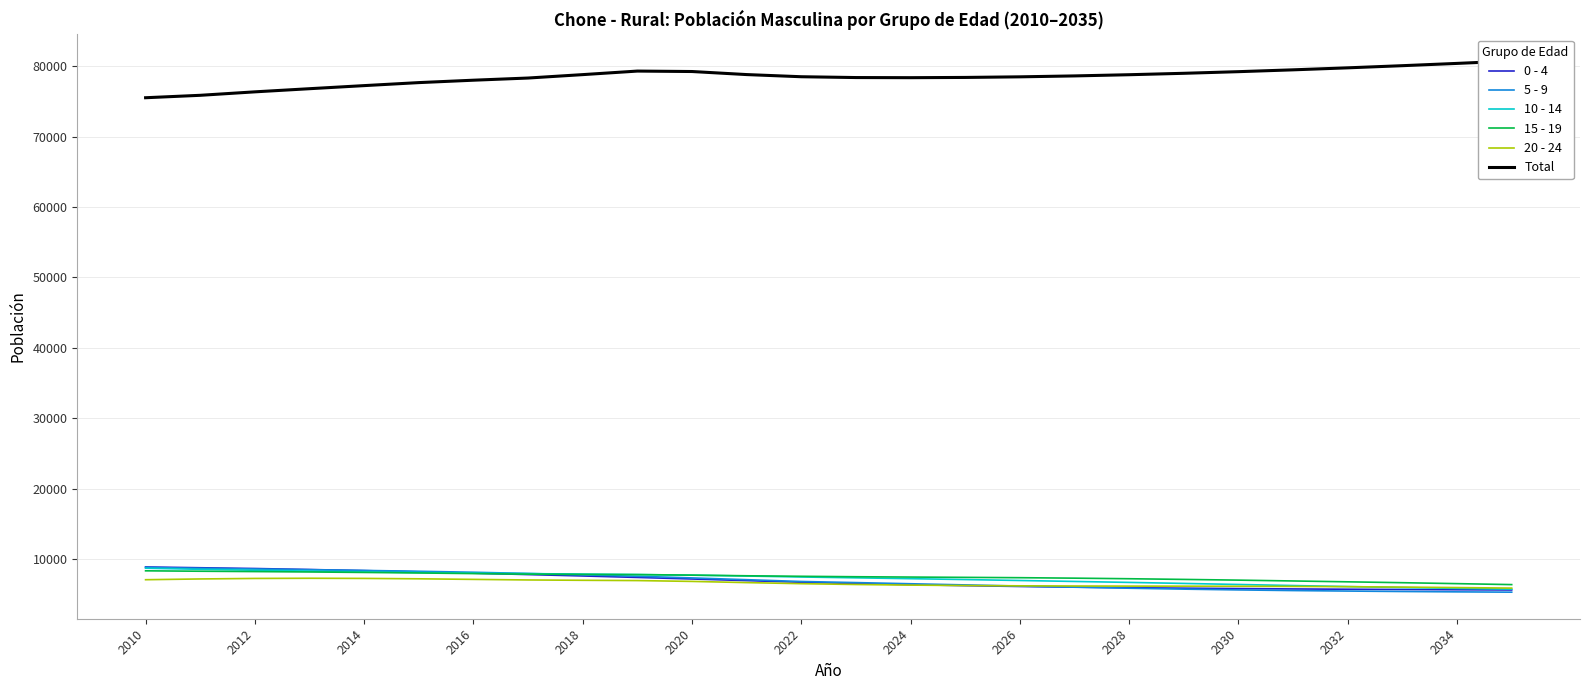

What is the value of the 5 - 9 point at the 16th from the left?

6384